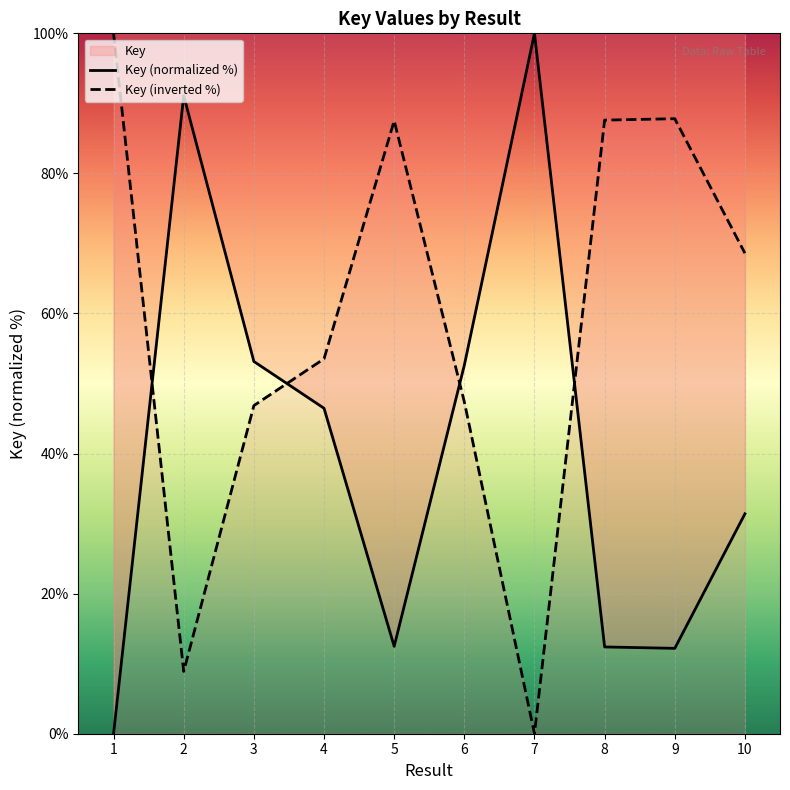

What is the sum of all Key (normalized %) values?

411.8